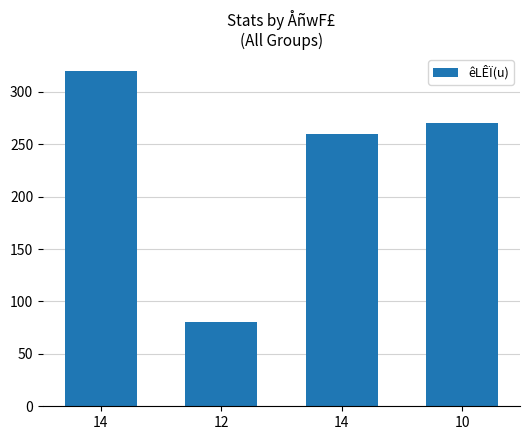

The chart shows a value of 179 at 10. True or false?

False